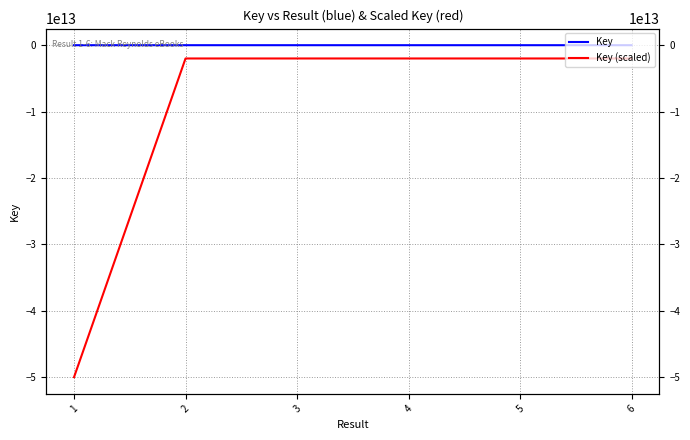

Is the value of Key (scaled) at 5 greater than the value of Key at 4?

No